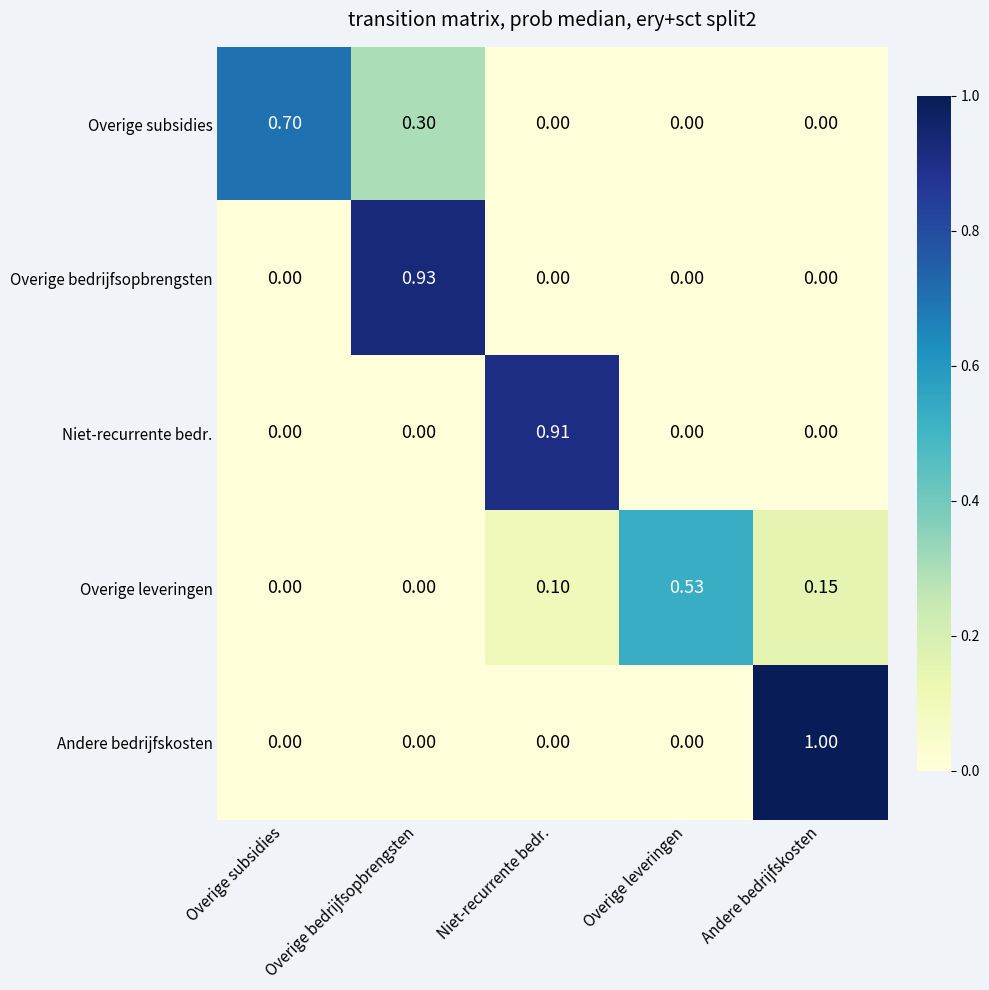

Which category has the highest value in the Overige bedrijfsopbrengsten series?

Overige bedrijfsopbrengsten